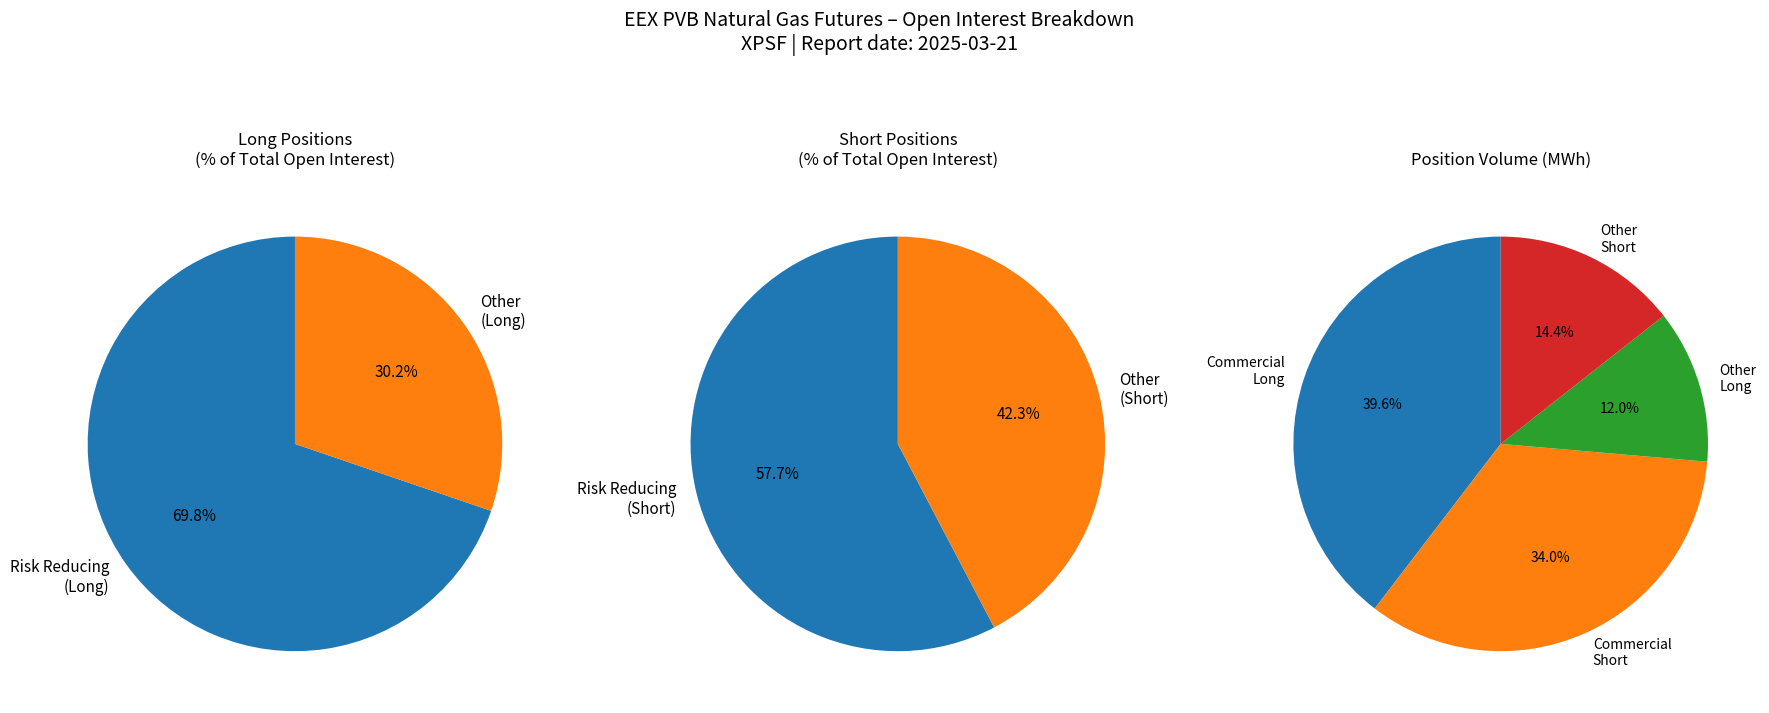

Count the number of slices in the pie.

2